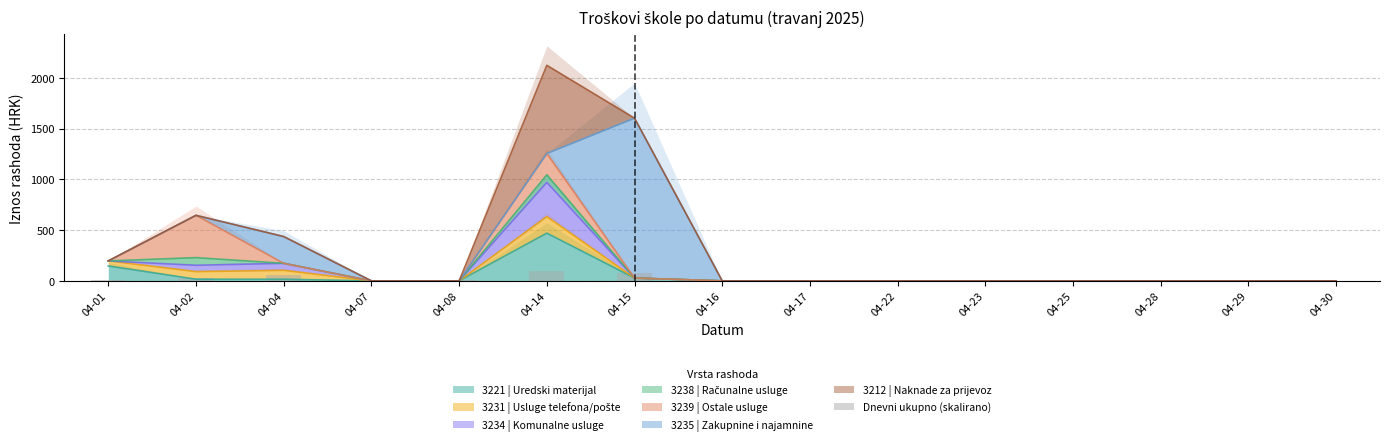

How many values are above zero?

8